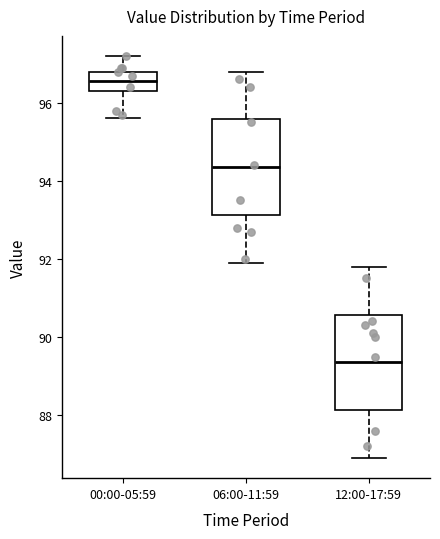

Which box has the highest median line?

00:00-05:59